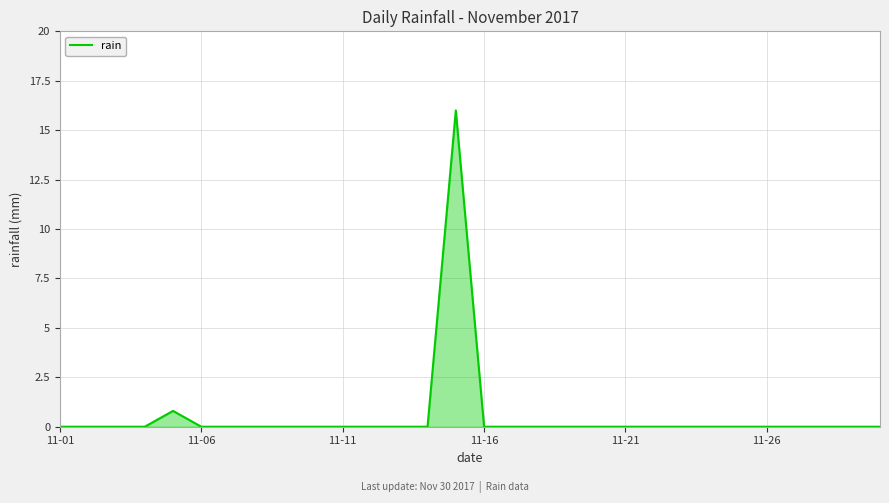

Reading right to left, what are all the values shown in this chart?

0.0	0.0	0.0	0.0	0.0	0.0	0.0	0.0	0.0	0.0	0.0	0.0	0.0	0.0	0.0	16.0	0.0	0.0	0.0	0.0	0.0	0.0	0.0	0.0	0.0	0.8	0.0	0.0	0.0	0.0